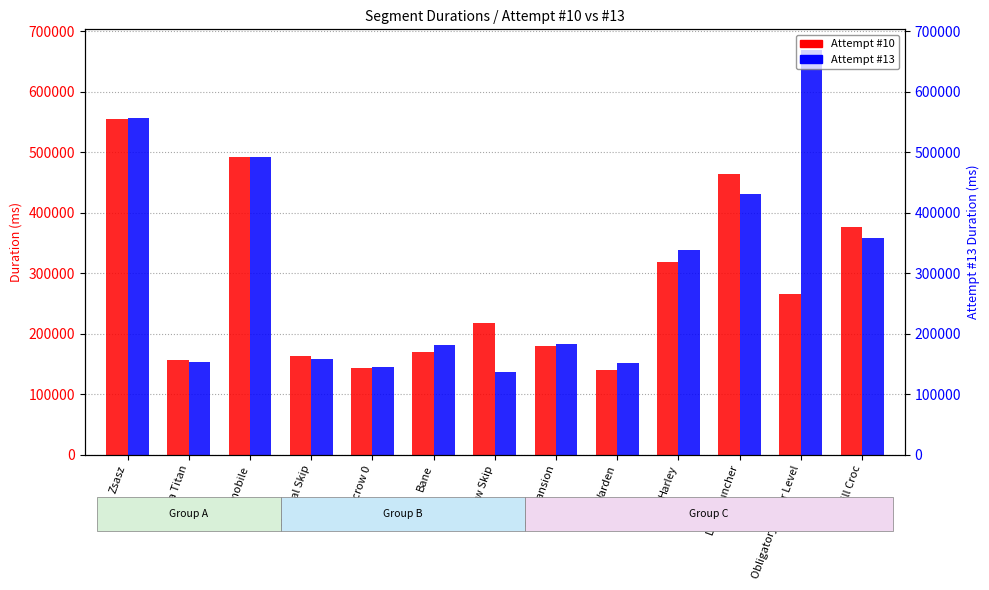

Reading left to right, transcribe all the data shown in this chart.

Attempt #10: 554841	156353	492693	163742	143667	168853	217658	179255	140064	317788	464201	266288	375649
Attempt #13: 556402	152724	491665	157781	144617	181774	135740	182464	151651	337402	430822	669572	357441